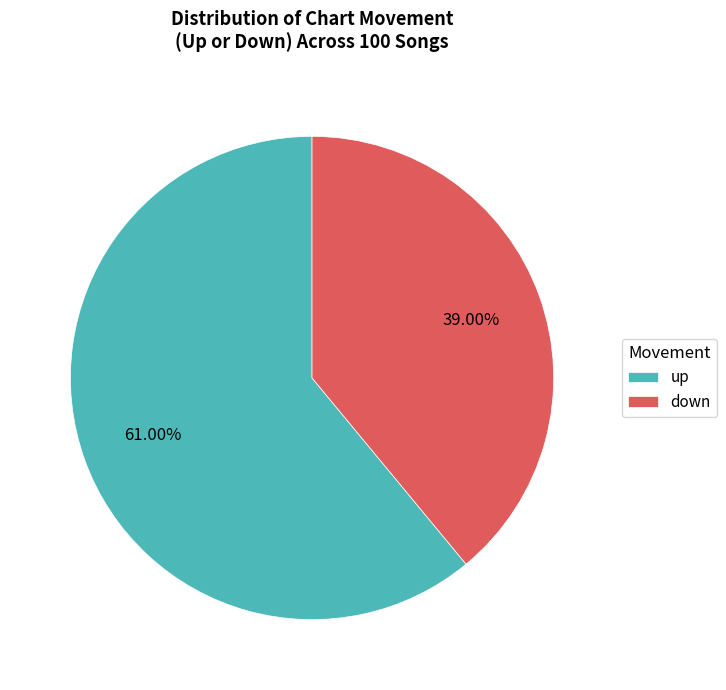

Which slice is the smallest?

down